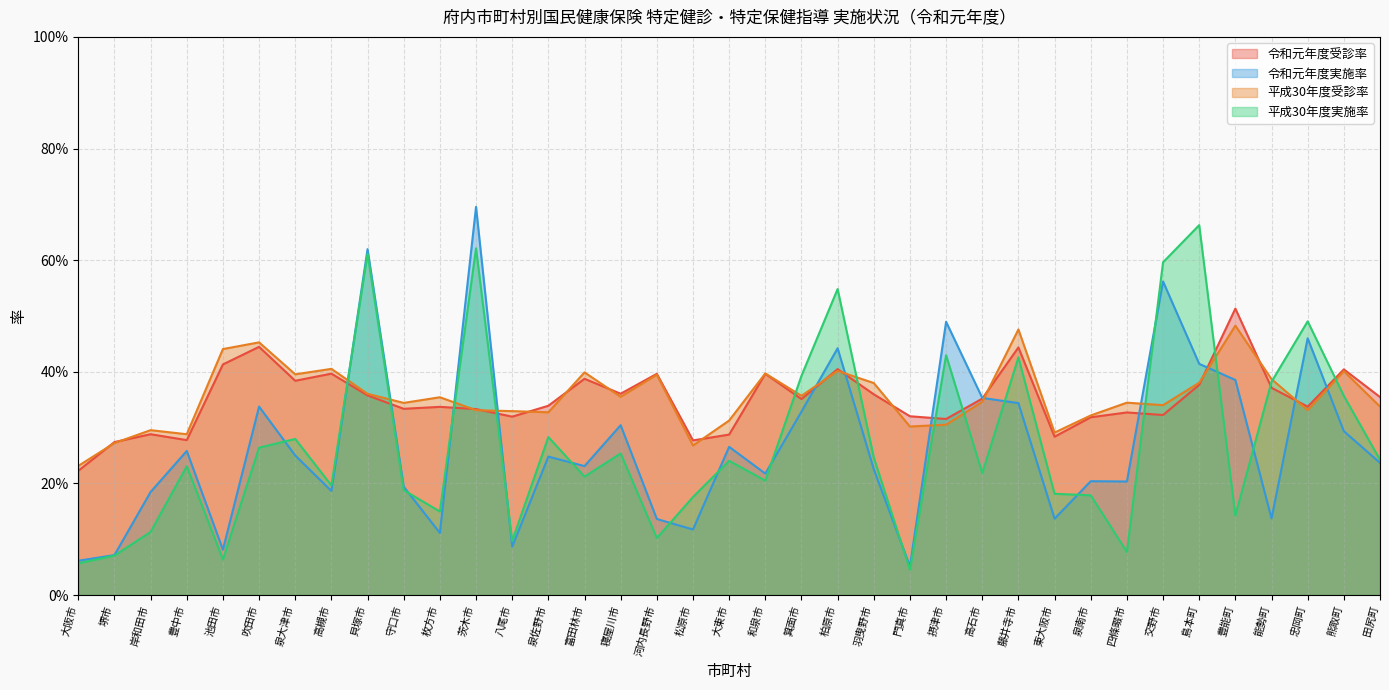

Which series ends up on top after the final intersection of 令和元年度実施率 and 平成30年度実施率?

平成30年度実施率